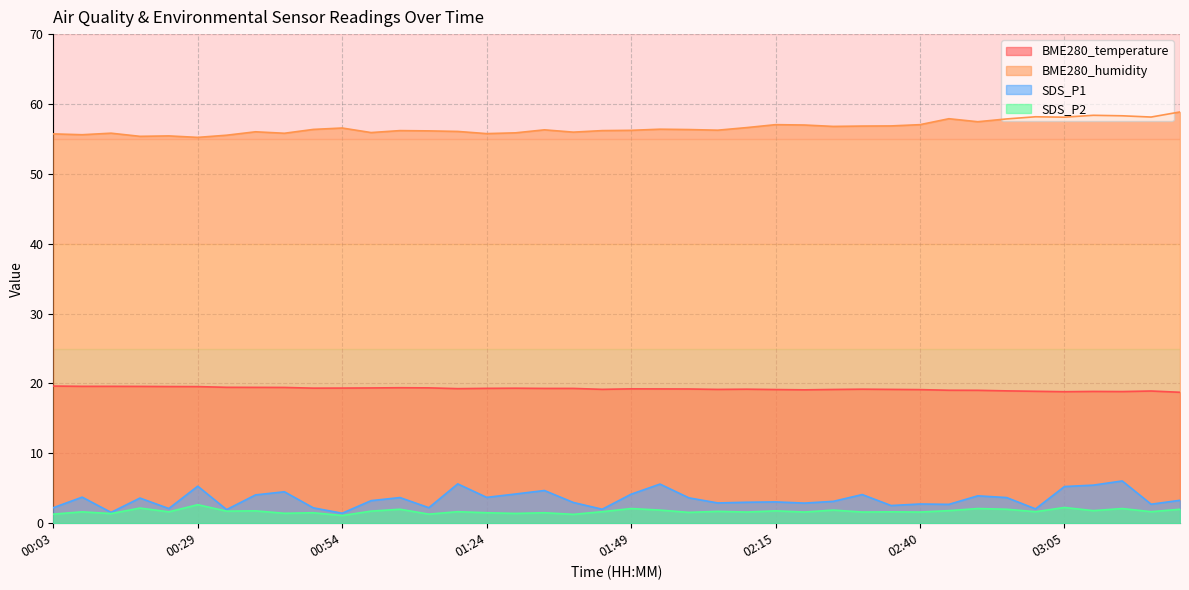

What is the label of the 32nd point from the right?

00:44